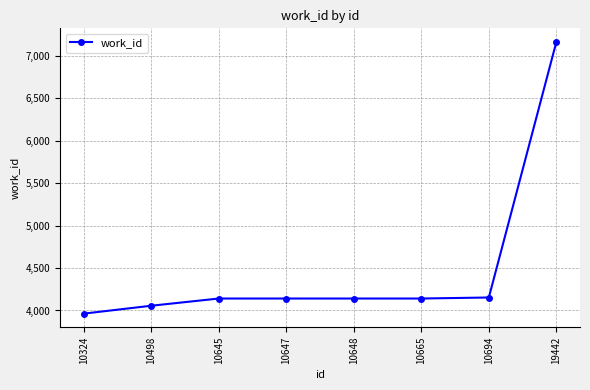

What value does the data have at 19442?

7163